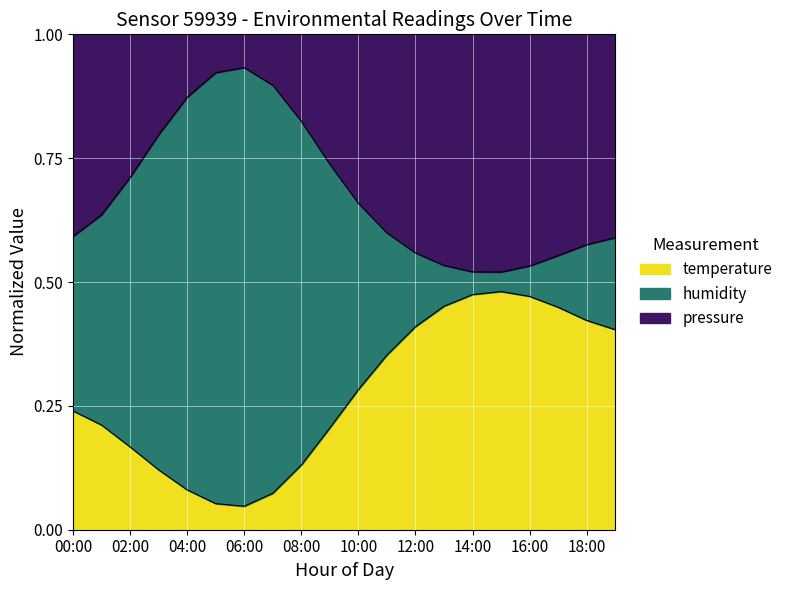

The value of temperature at 08:00 is 0.1. True or false?

True